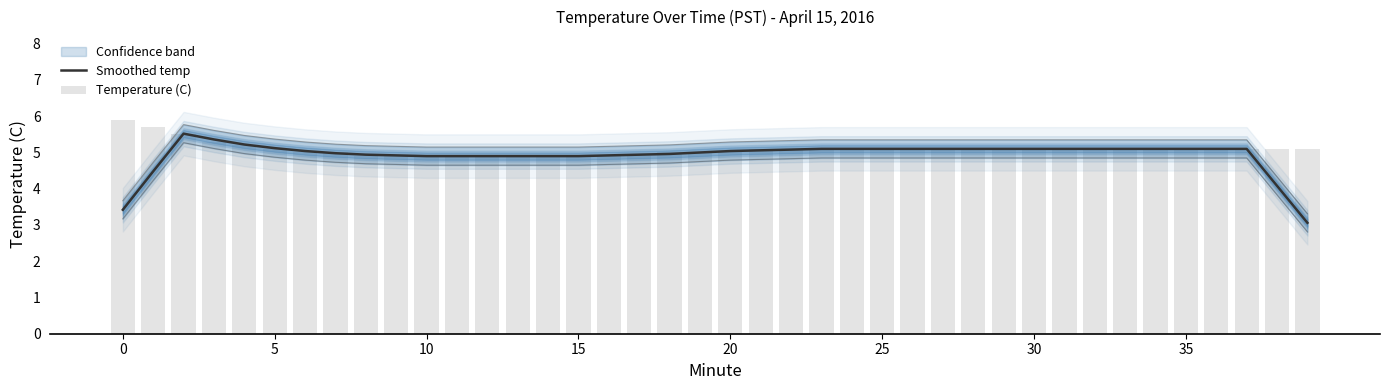

The value of Smoothed temp at 30 is 5.0. True or false?

True